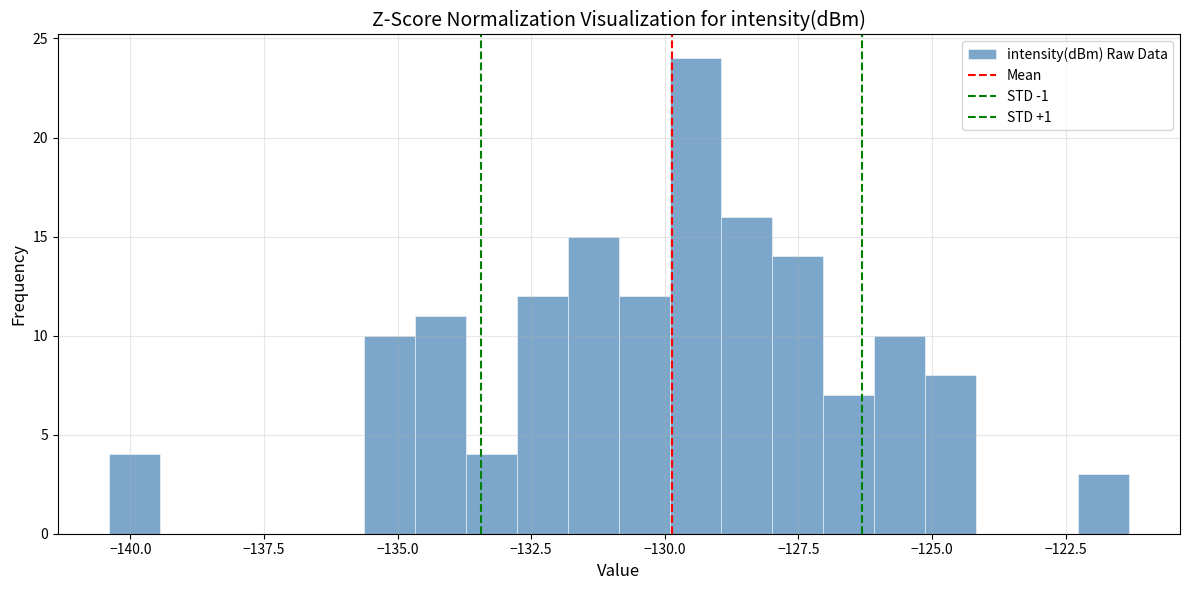

Read against the x-axis, roughly where is the centre of the tallest bar?

-129.5